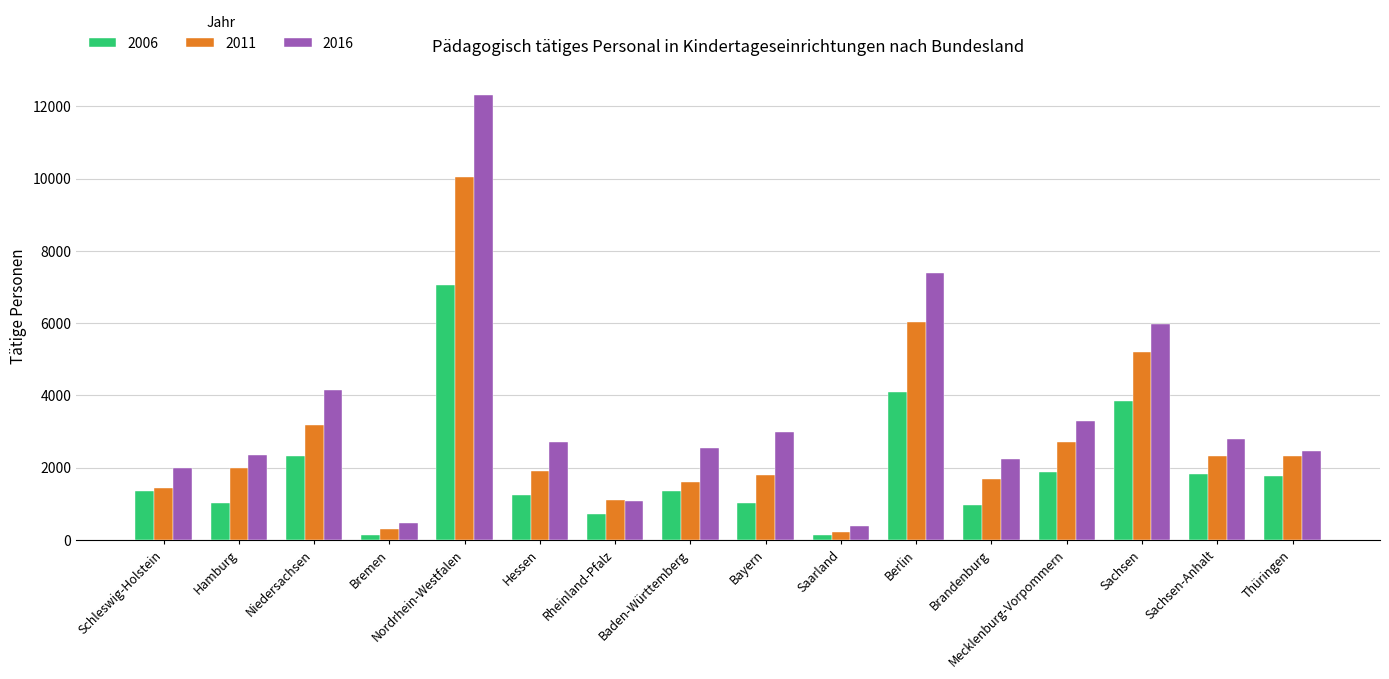

Which series has the largest range (max minus min)?

2016